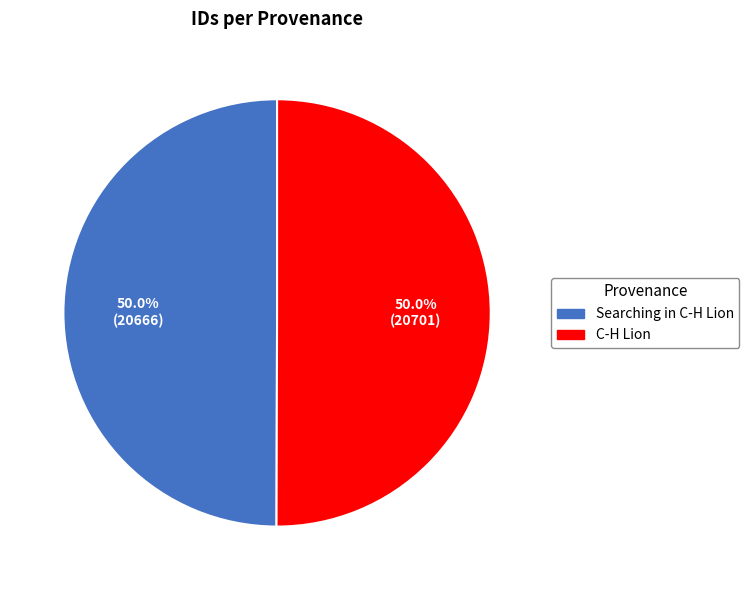

How many segments does this pie chart have?

2